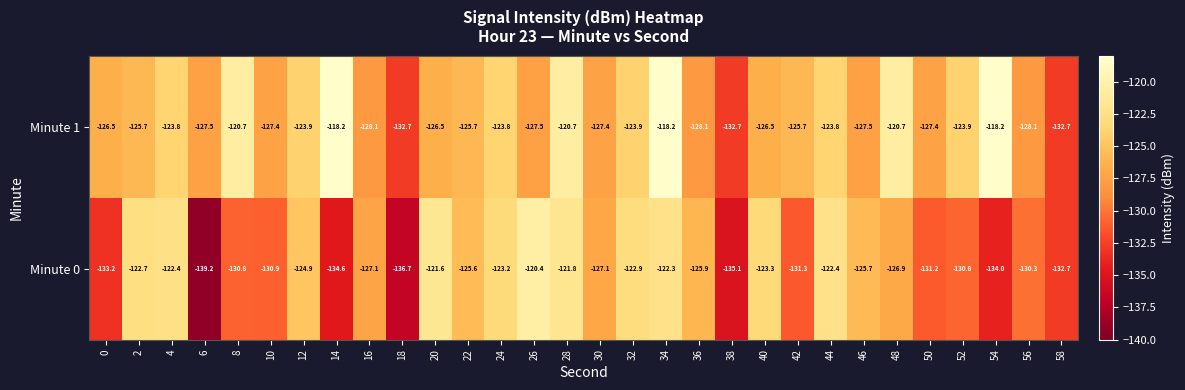

What is the maximum value for Minute 0?

-120.4